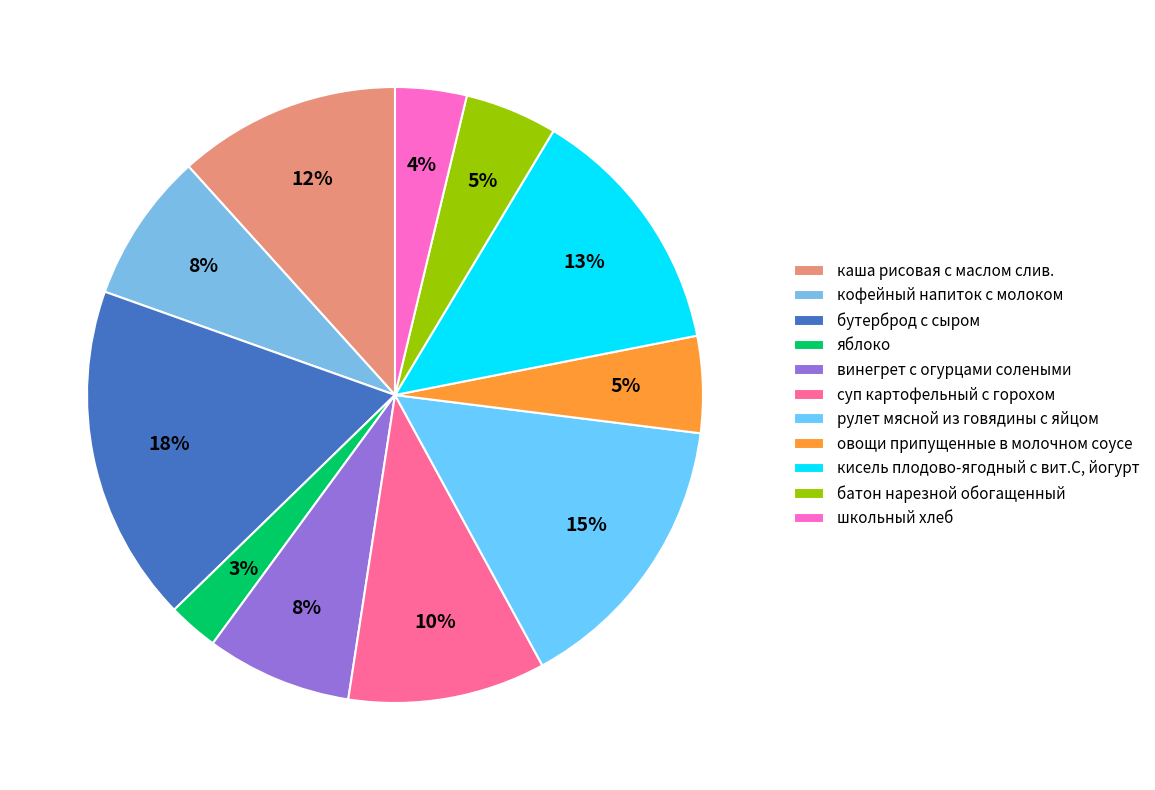

How many slices are in this pie chart?

11